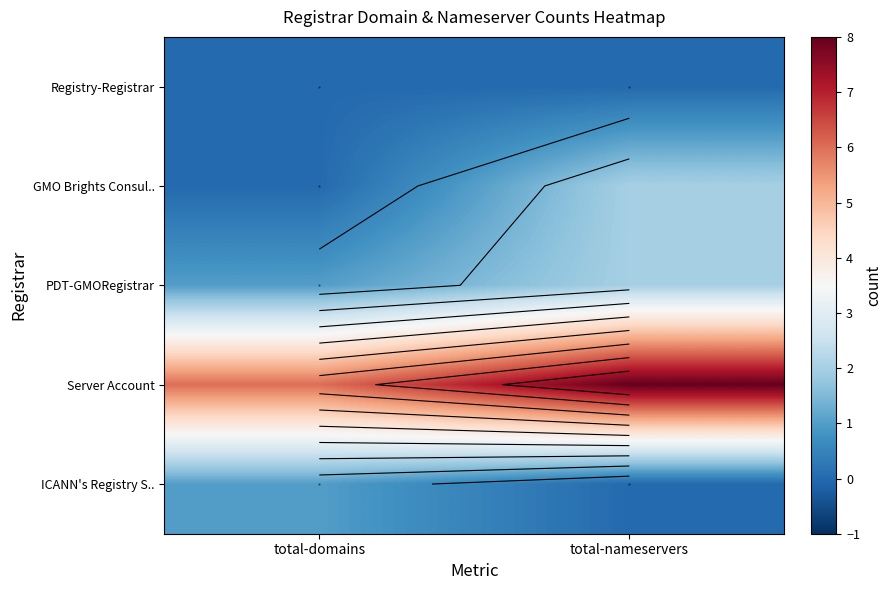

What is the spread (max minus min) of values at 0?

6